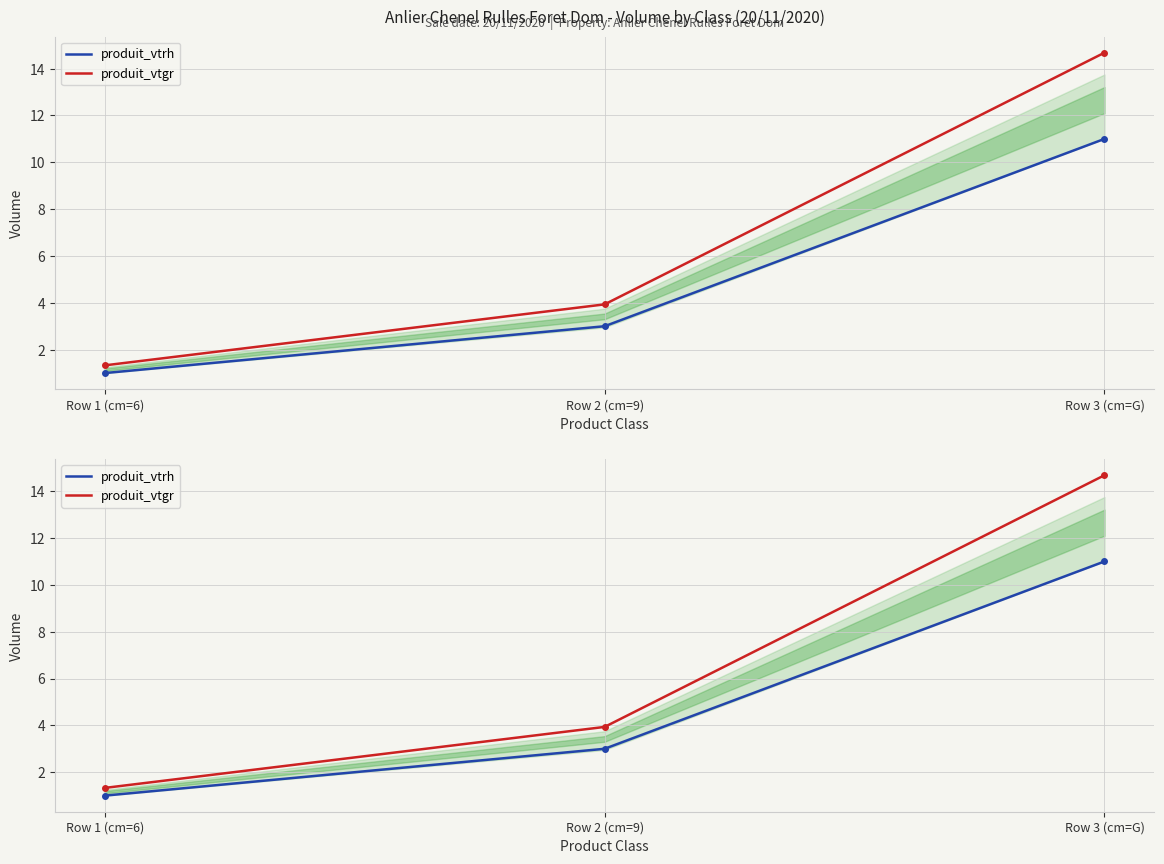

At which label does produit_vtrh reach its peak?

Row 3 (cm=G)